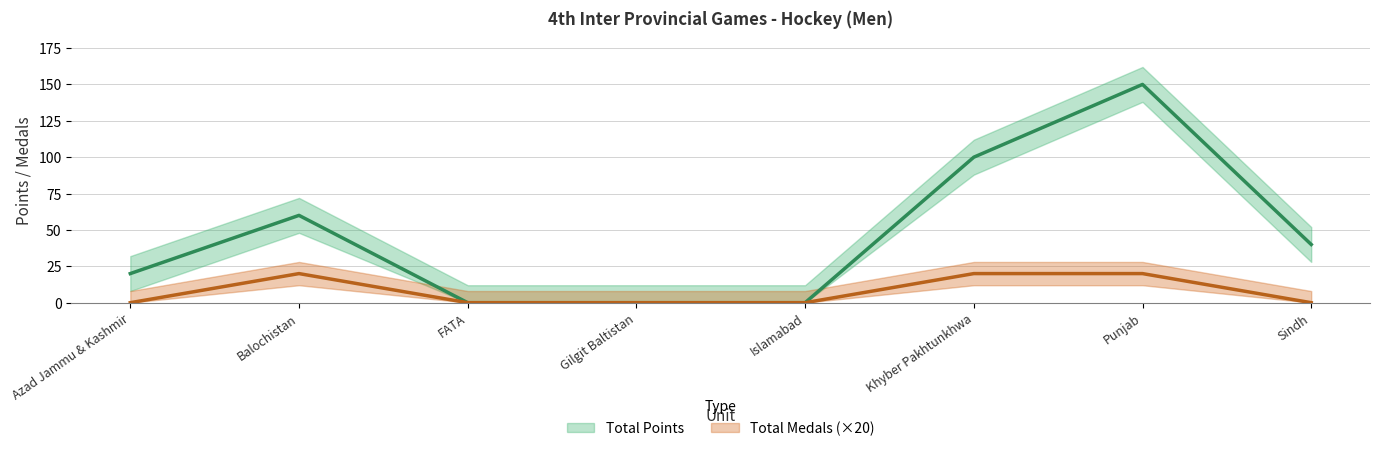

At how many categories does at least one series exceed 7?

5